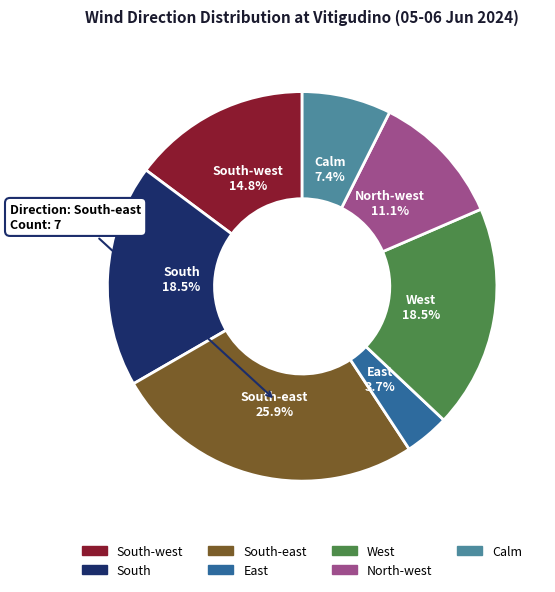

Does any single category account for the majority?

No